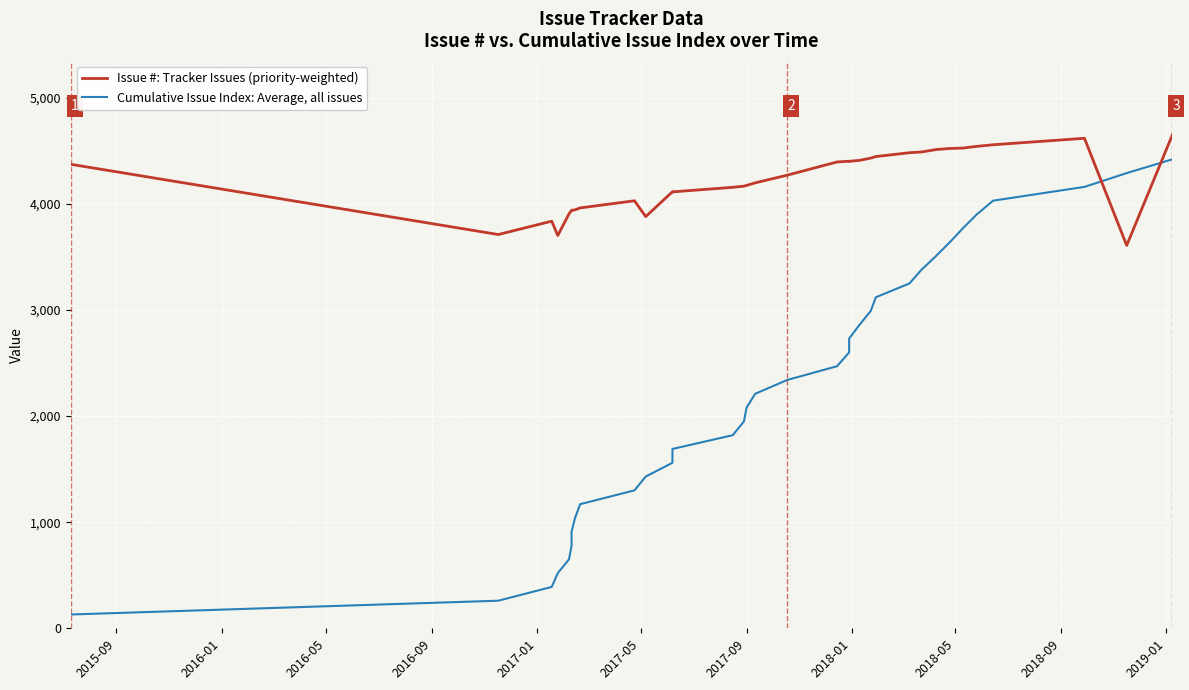

Where does the Issue #: Tracker Issues (priority-weighted) series first go above 4270?

2015-09